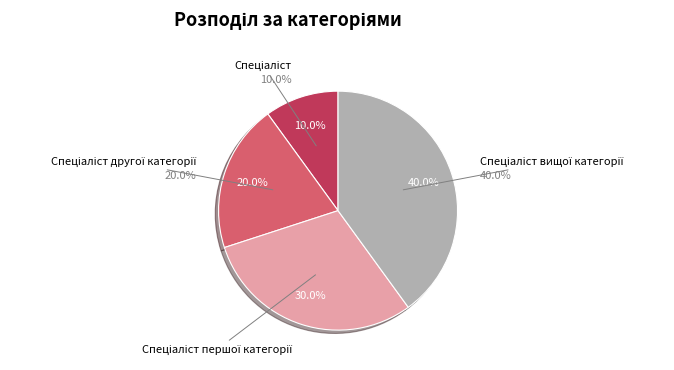

To the nearest percent, what is the average slice percentage?

25%